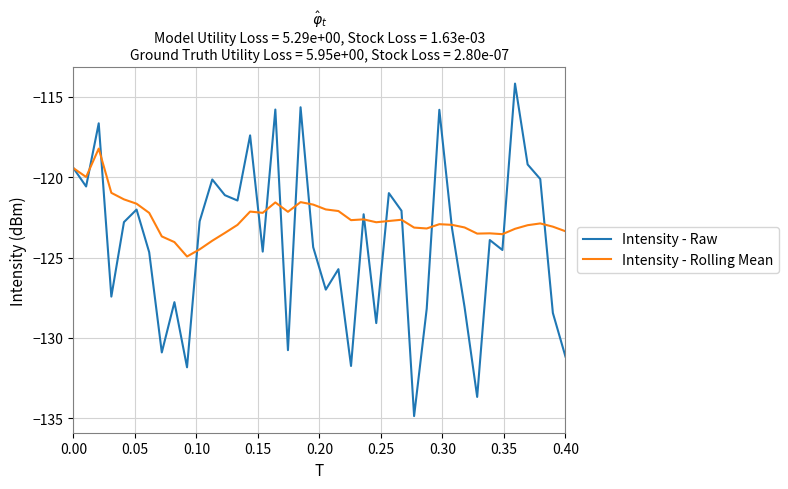

What is the maximum value shown in the chart?

-114.2